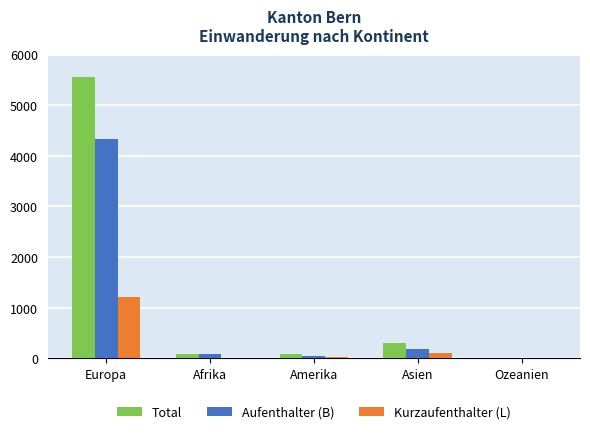

Which series has the widest spread of values?

Total